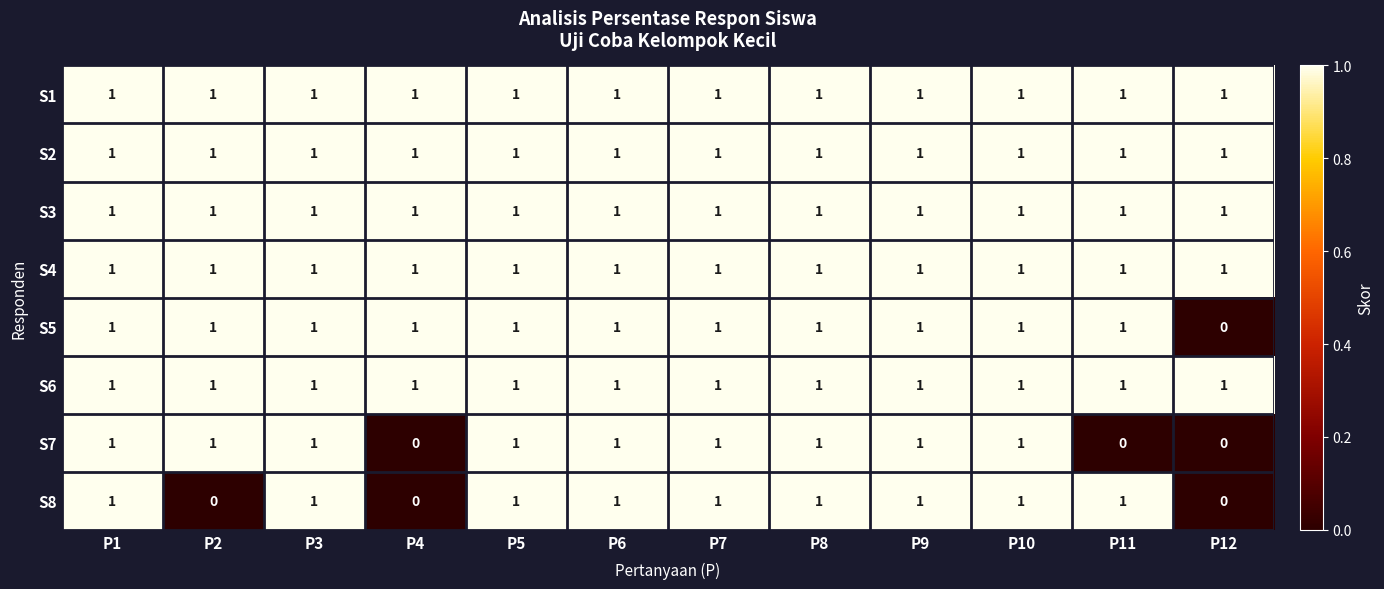

At which label does S5 reach its minimum?

P12